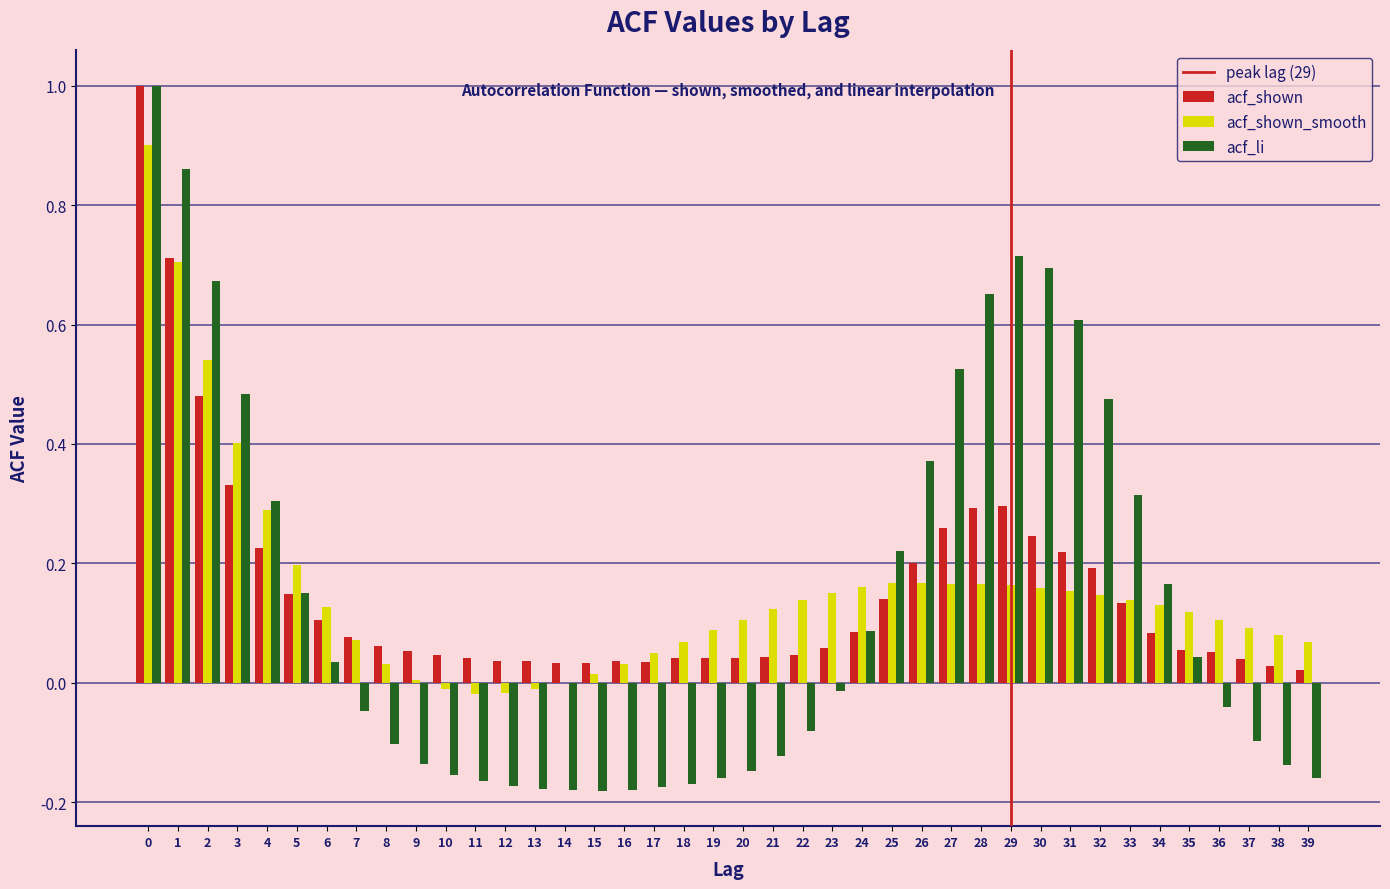

The acf_li series shows 1.6 at 0. True or false?

False